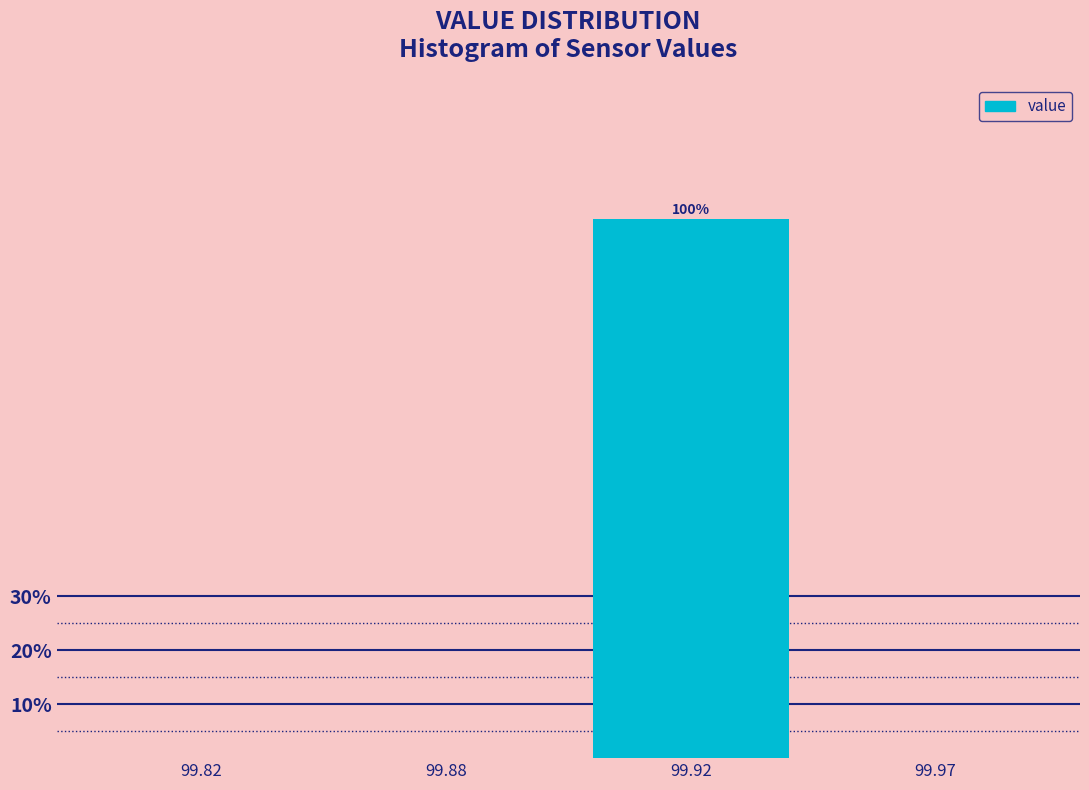

Reading left to right, transcribe all the data shown in this chart.

99.82=0	99.88=0	99.92=100	99.97=0